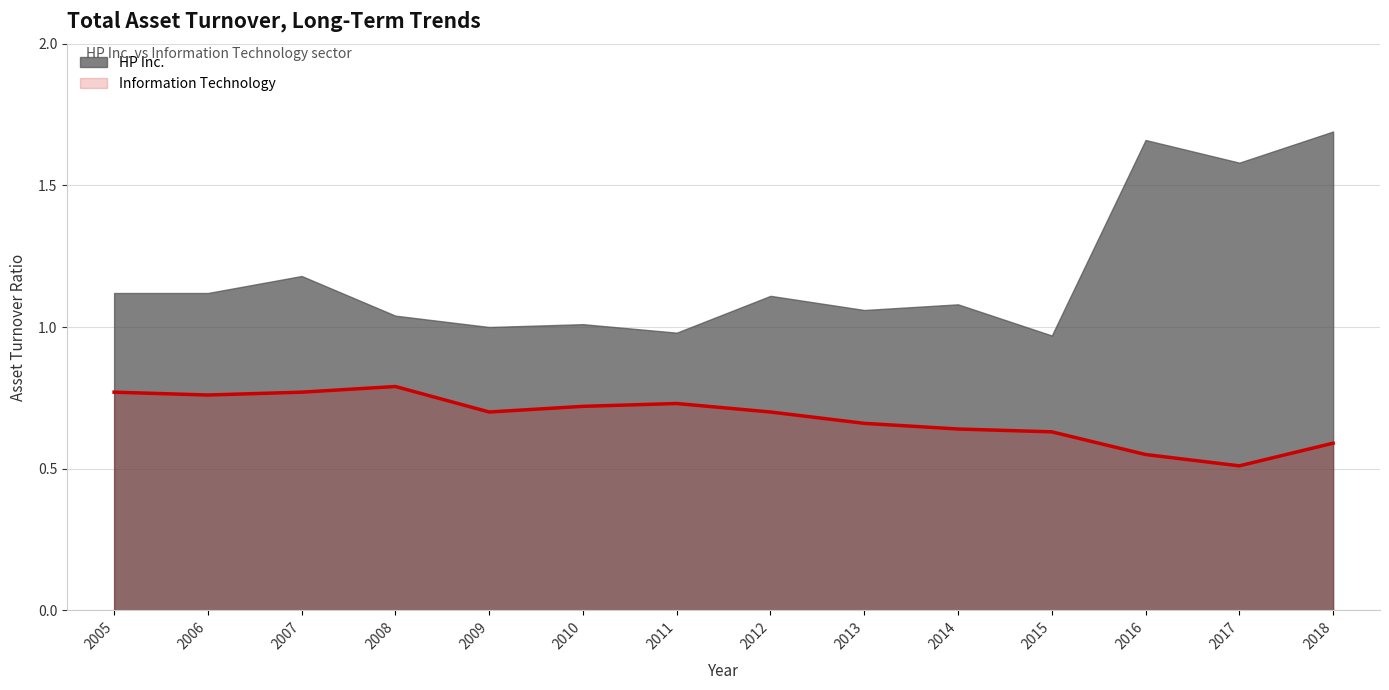

True or false: there are more than 2 points higher than both neighbors.

False